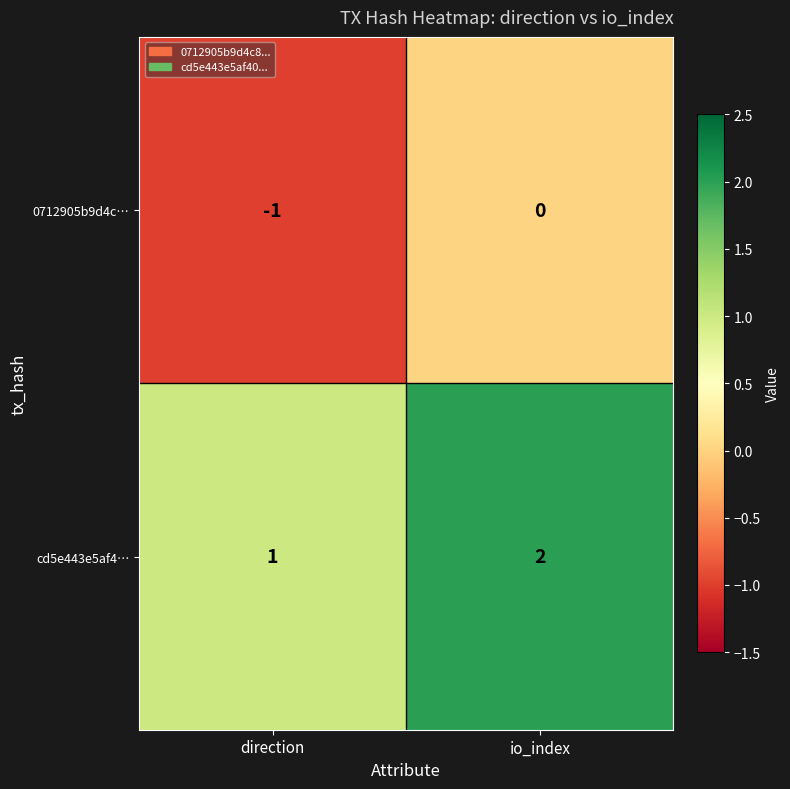

Count the number of categories in the chart.

2